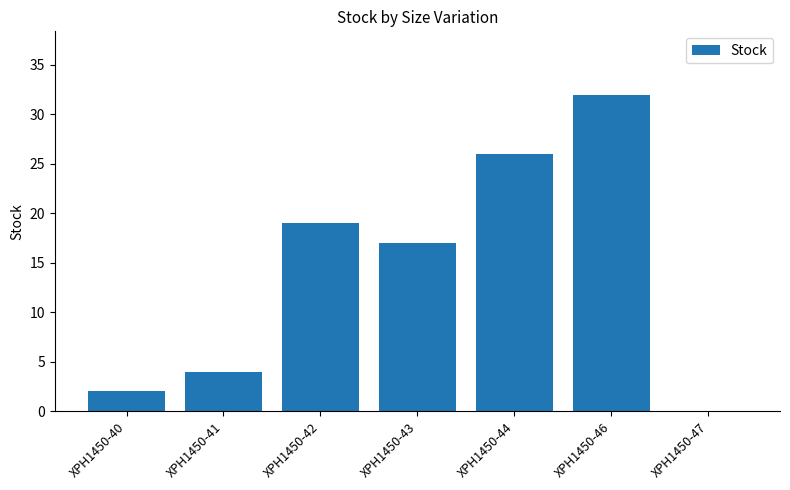

What is the greatest value displayed?

32